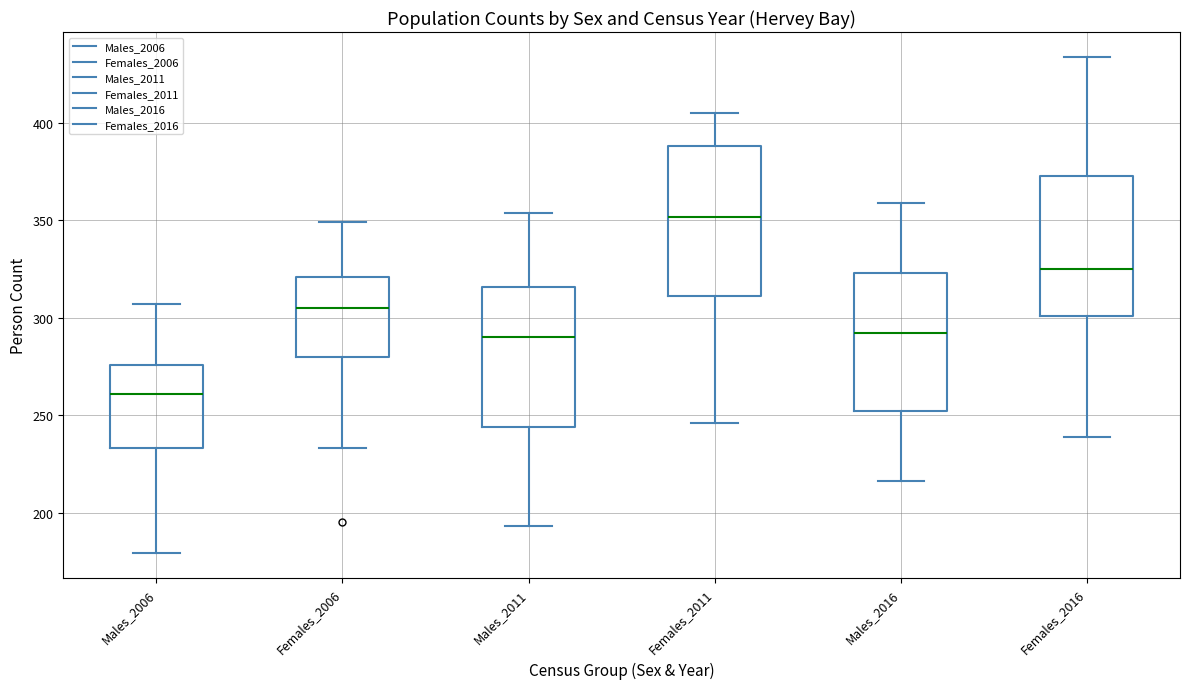

Which box has the lowest median line?

Males_2006